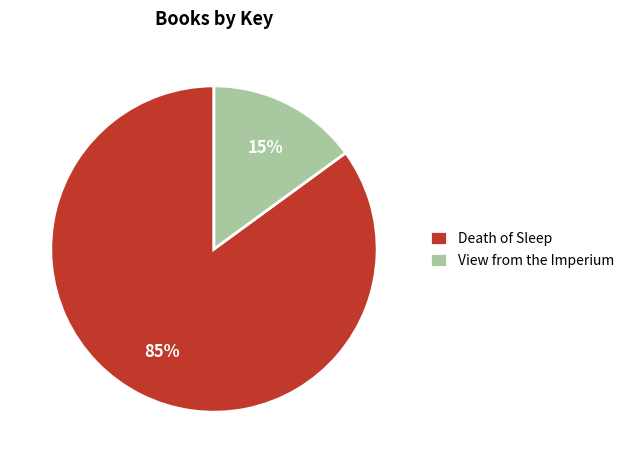

What percentage is the View from the Imperium slice, to the nearest percent?

15%